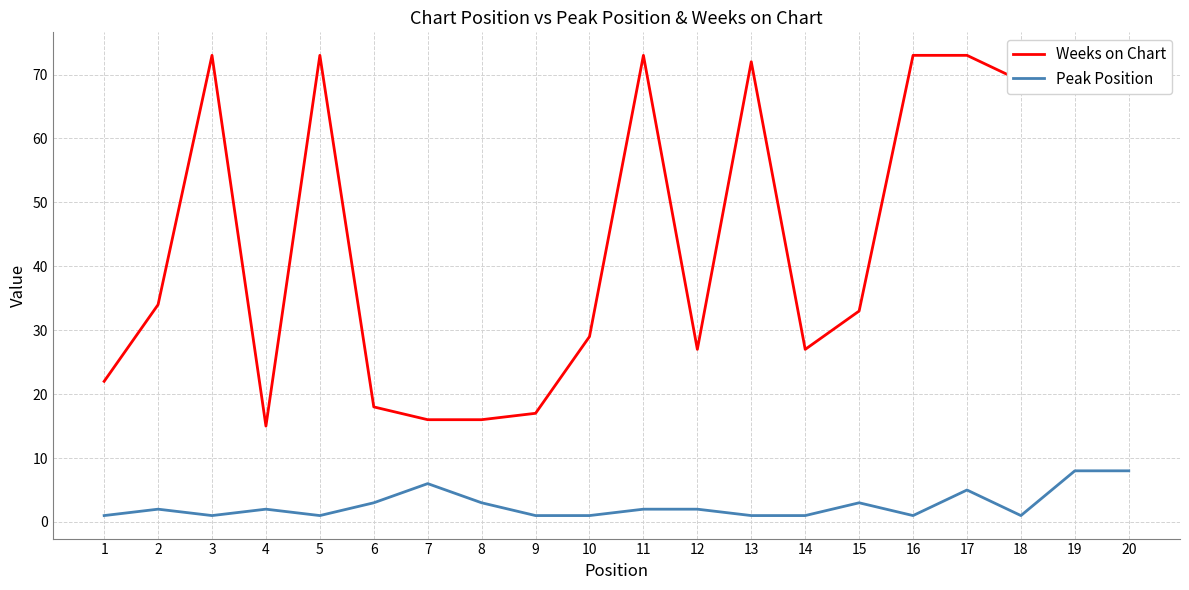

What is the value of the Weeks on Chart point at the 20th from the left?

72